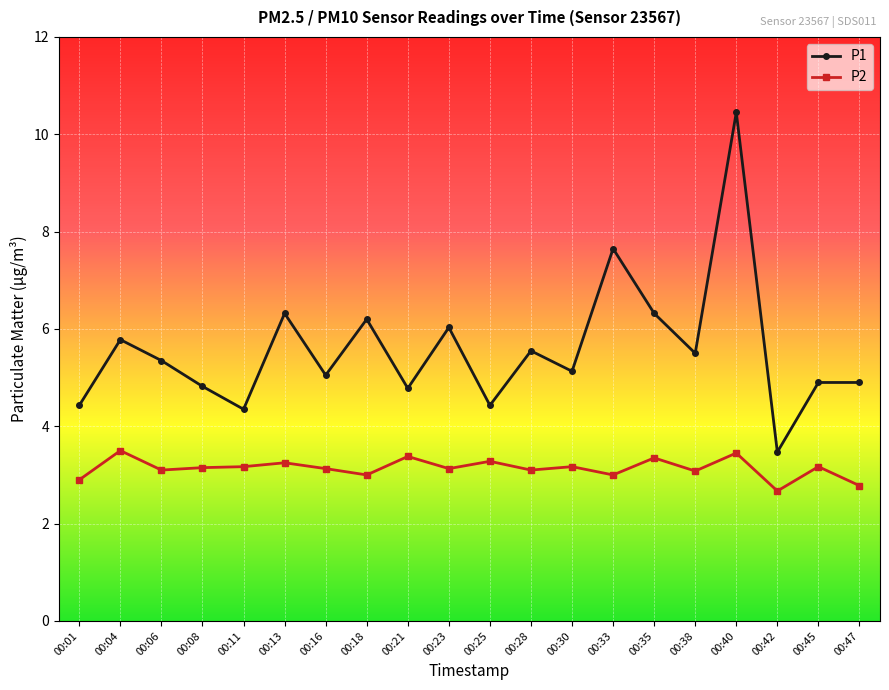

Which series has the largest range (max minus min)?

P1